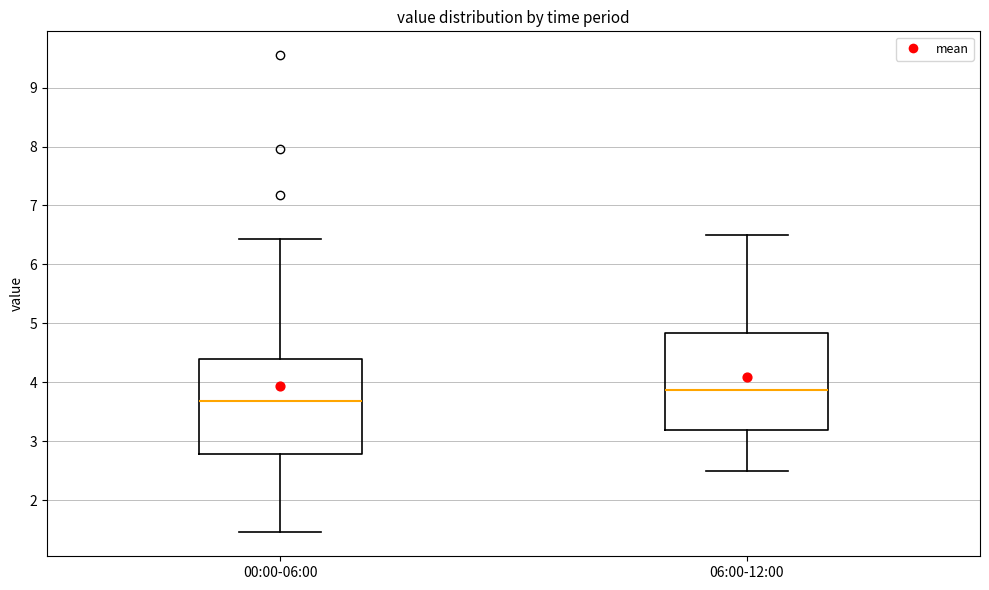

Where does the lower whisker of the box for 00:00-06:00 end on the y-axis? The values are not printed on the chart, so give them approximately, as read against the axis.

1.5